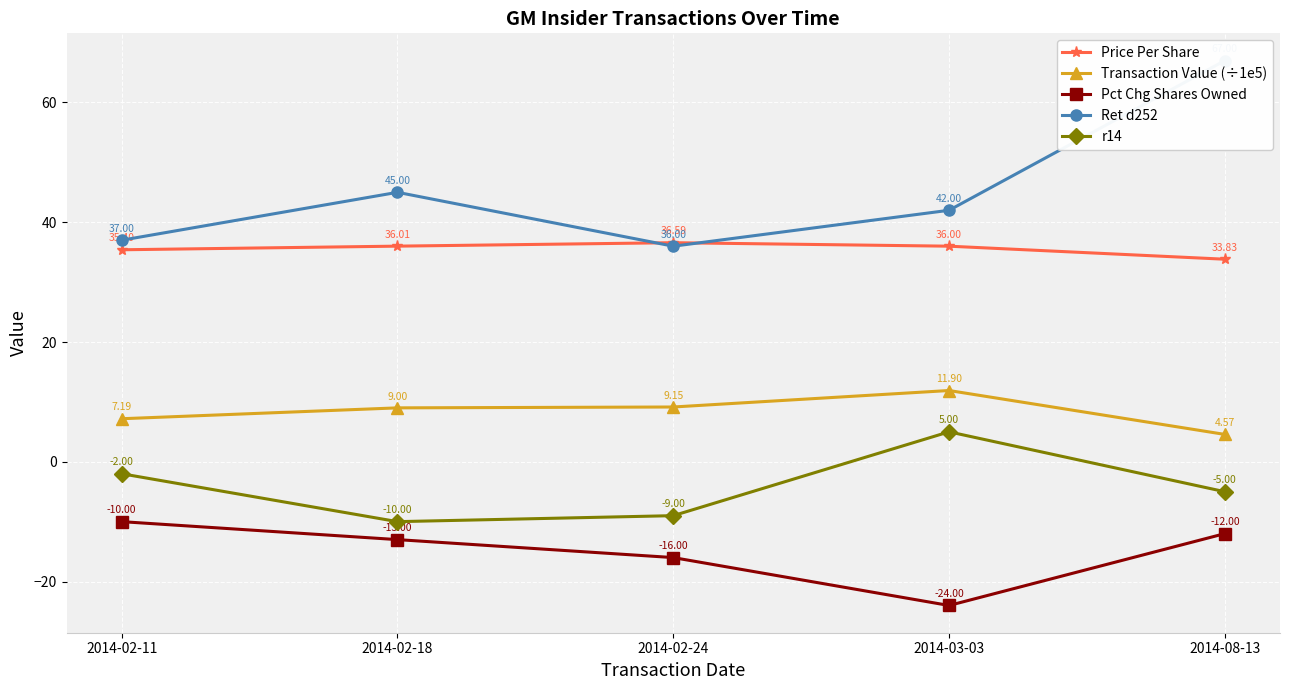

Reading right to left, transcribe all the data shown in this chart.

Price Per Share: 33.8	36.0	36.6	36.0	35.4
Transaction Value (÷1e5): 4.6	11.9	9.1	9.0	7.2
Pct Chg Shares Owned: -12.0	-24.0	-16.0	-13.0	-10.0
Ret d252: 67.0	42.0	36.0	45.0	37.0
r14: -5.0	5.0	-9.0	-10.0	-2.0